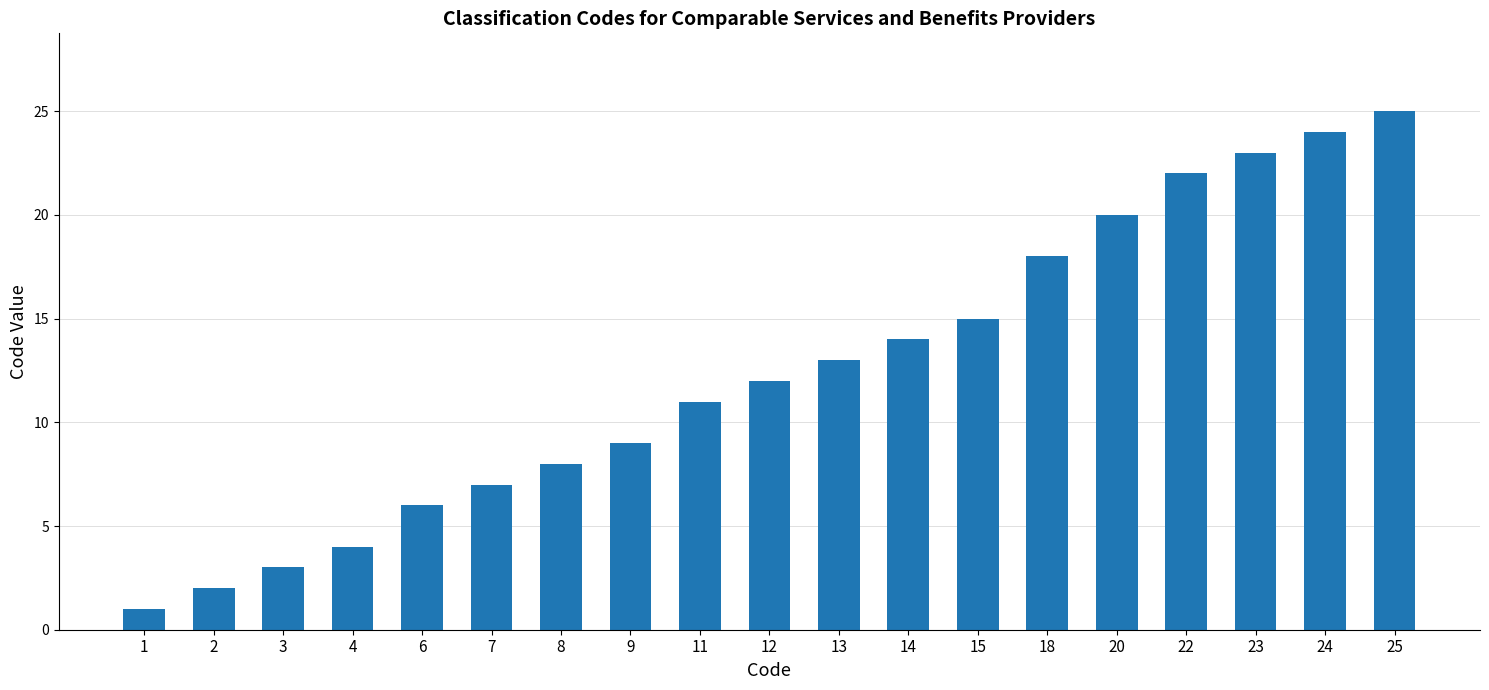

How many bars are there in total?

19